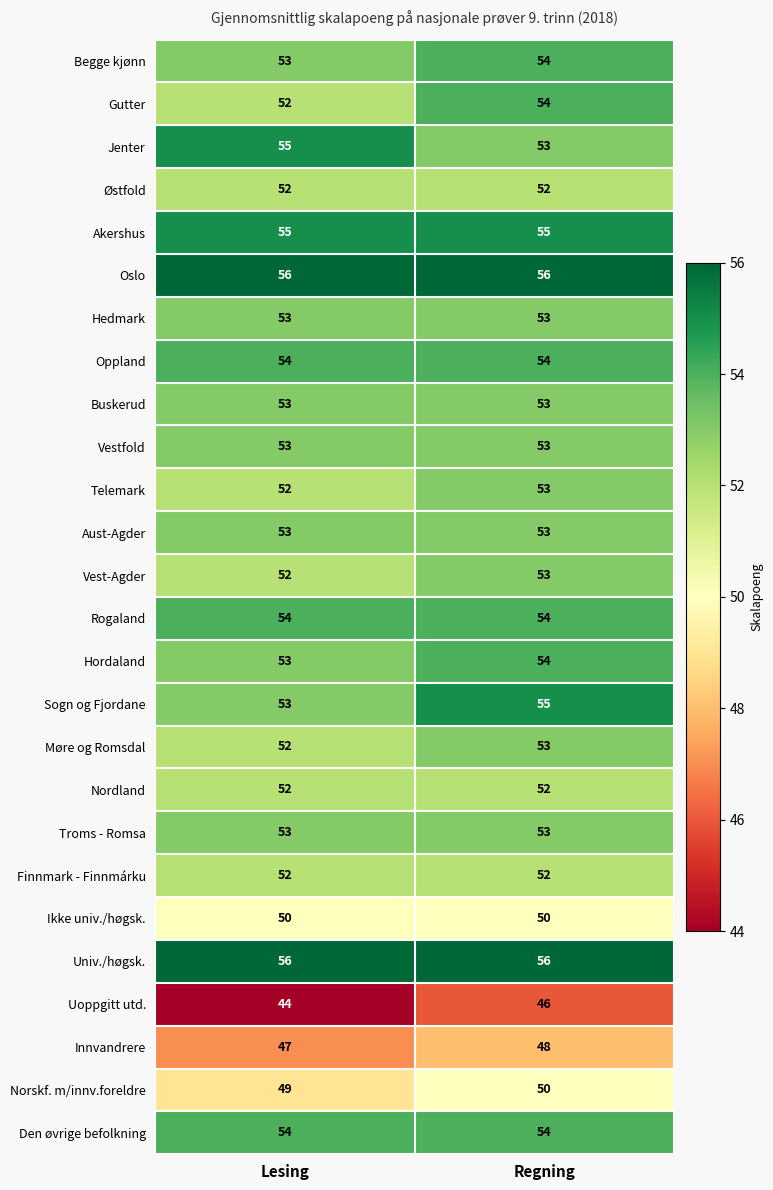

What is the spread (max minus min) of values at Regning?

10